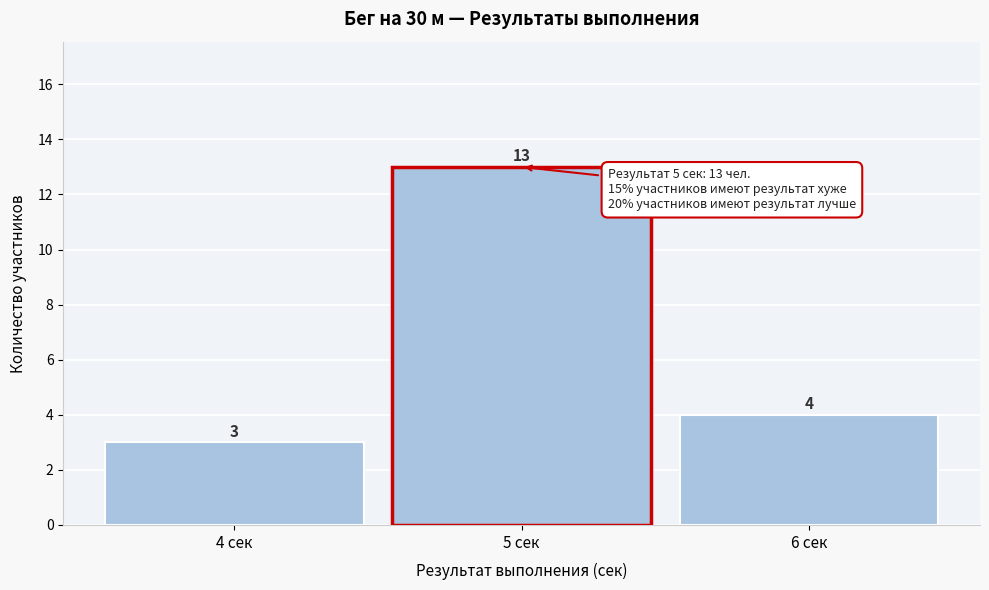

Reading left to right, transcribe this chart: for each bar, give the range it covers on the x-axis and its height.

3.5 to 4.5: 3
4.5 to 5.5: 13
5.5 to 6.5: 4